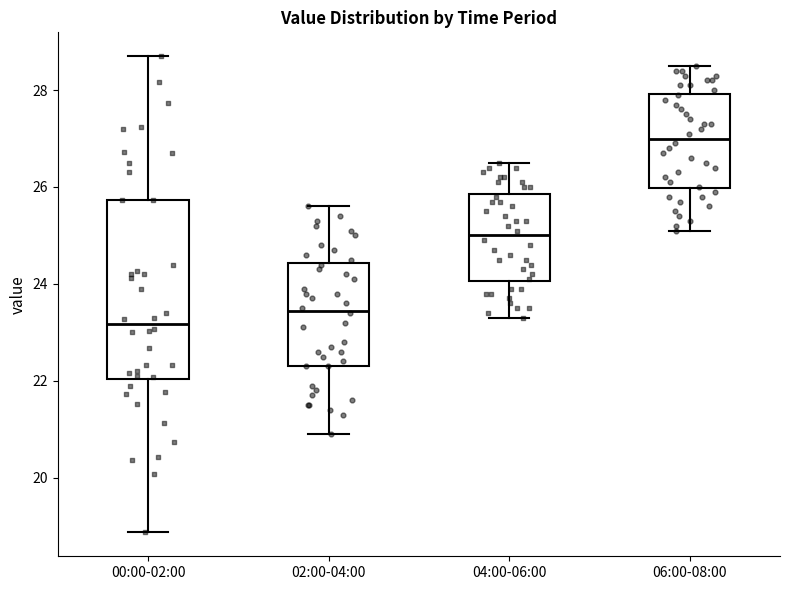

Reading left to right, transcribe this box plot: for each box, give where its median line is, the range the box spans, and where its two whiskers end, as read against the y-axis. The values are not printed on the chart, so give them approximately, as read against the axis.

00:00-02:00: median 23.2, box 22.0 to 25.8, whiskers 18.8 to 28.8
02:00-04:00: median 23.4, box 22.4 to 24.4, whiskers 21.0 to 25.6
04:00-06:00: median 25.0, box 24.0 to 25.8, whiskers 23.4 to 26.6
06:00-08:00: median 27.0, box 26.0 to 28.0, whiskers 25.2 to 28.6